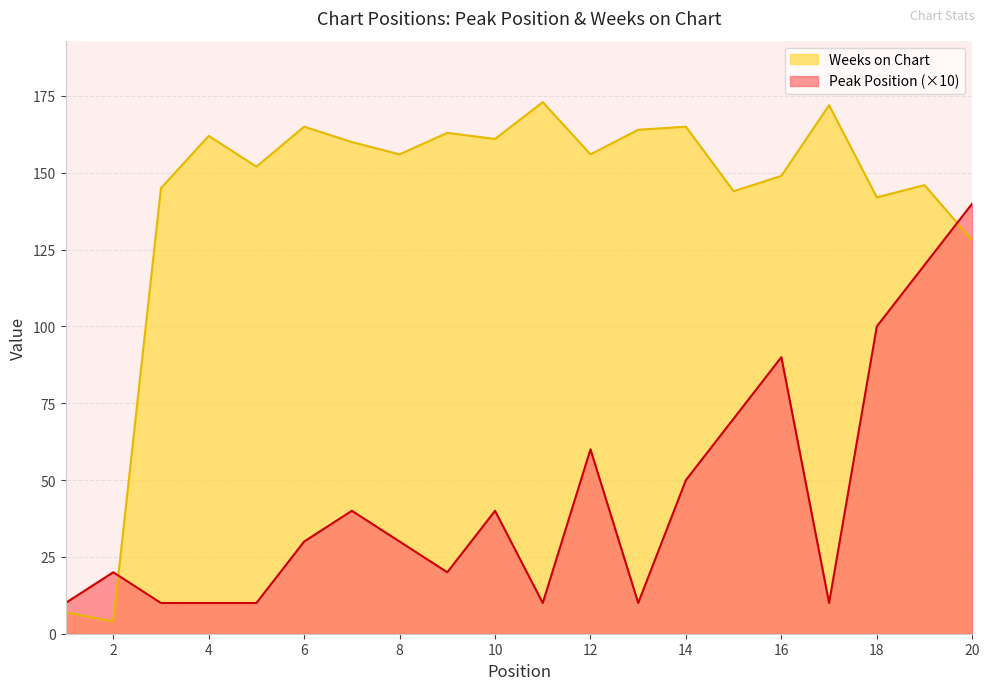

What is the approximate value of Peak Position at 17?

10